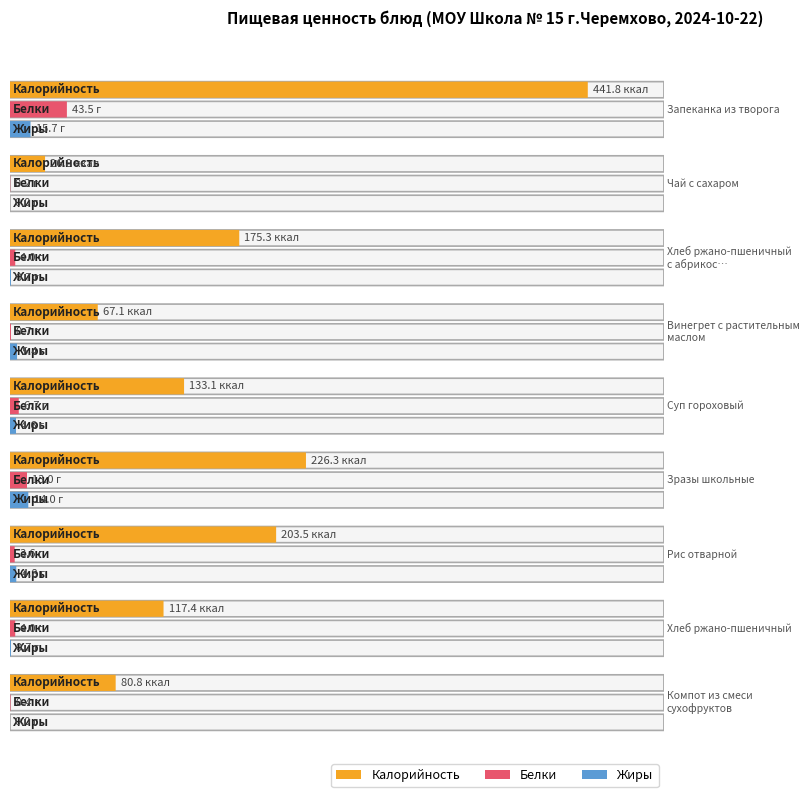

Which series has the largest total across all categories?

Калорийность